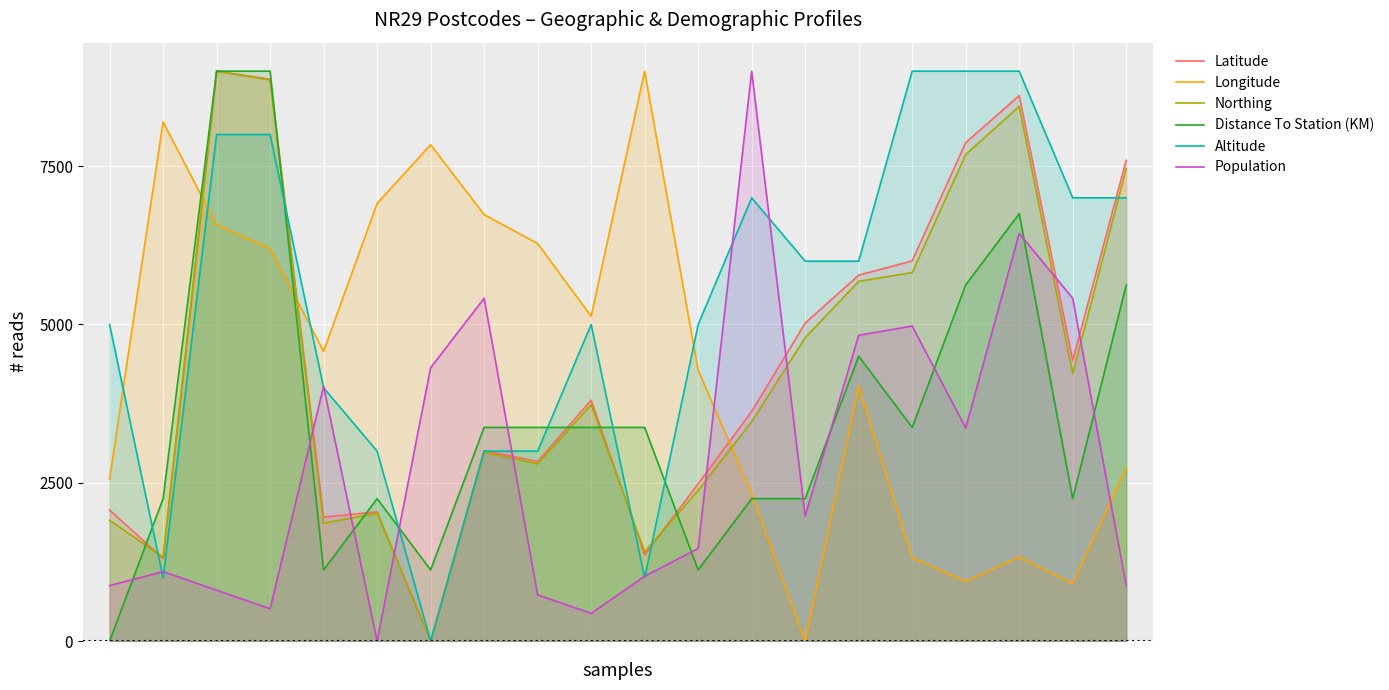

What is the spread (max minus min) of values at 14?

1970.6